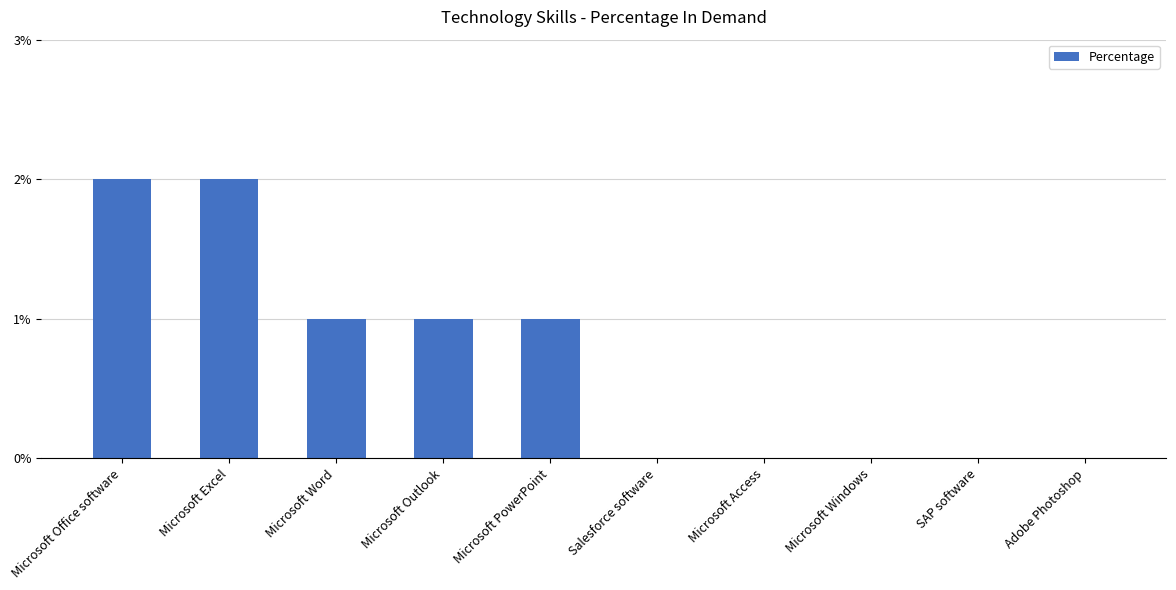

What is the sum of all values?

7